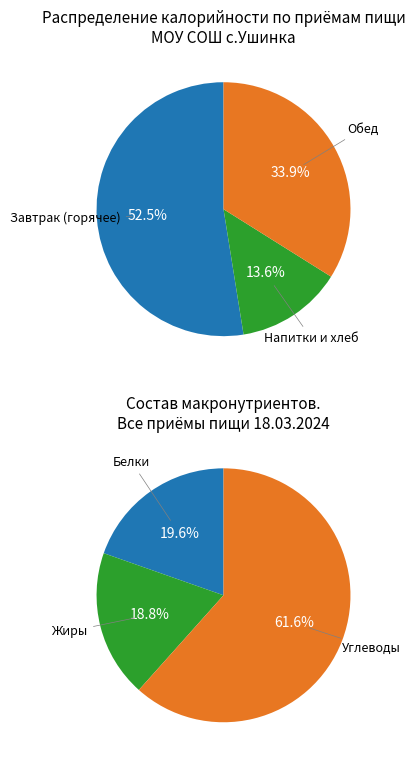

True or false: Круасан accounts for 16% of the total.

False